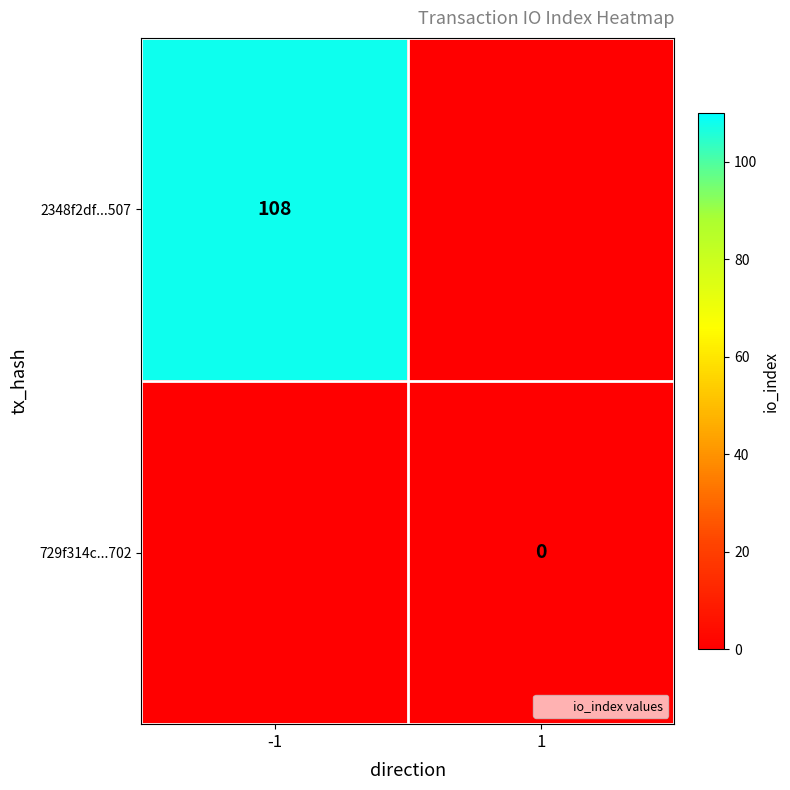

What is the difference between the 2348f2df...507 values at -1 and 1?

108